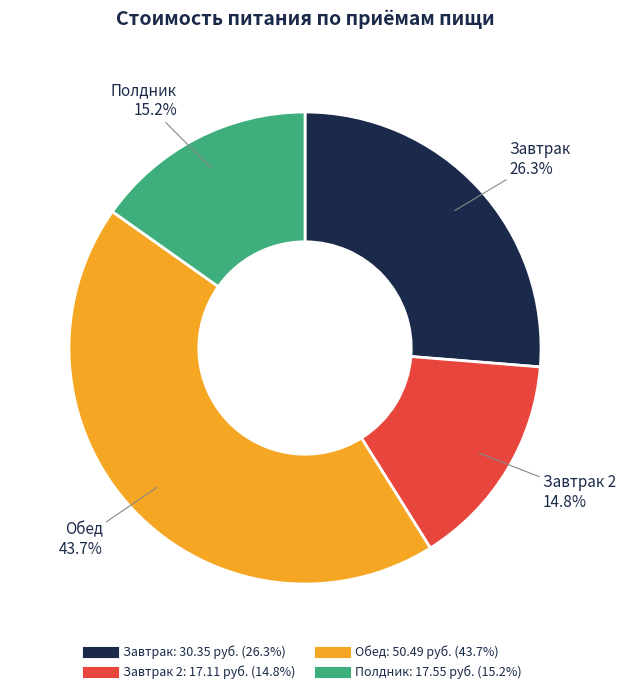

Is there a majority slice in this chart?

No